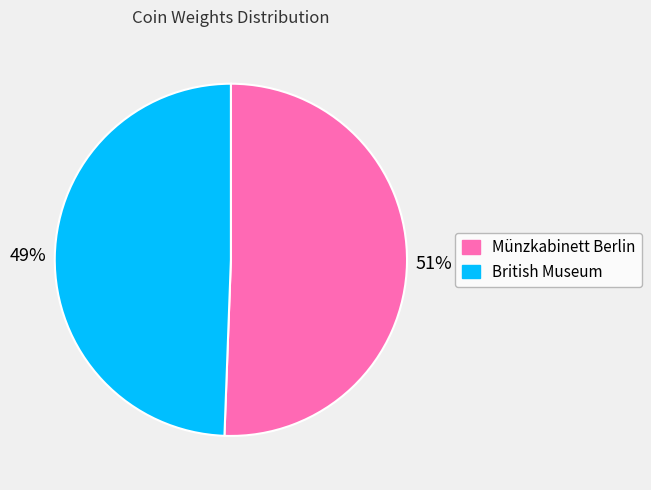

Does Münzkabinett Berlin account for over 50% of the chart?

Yes